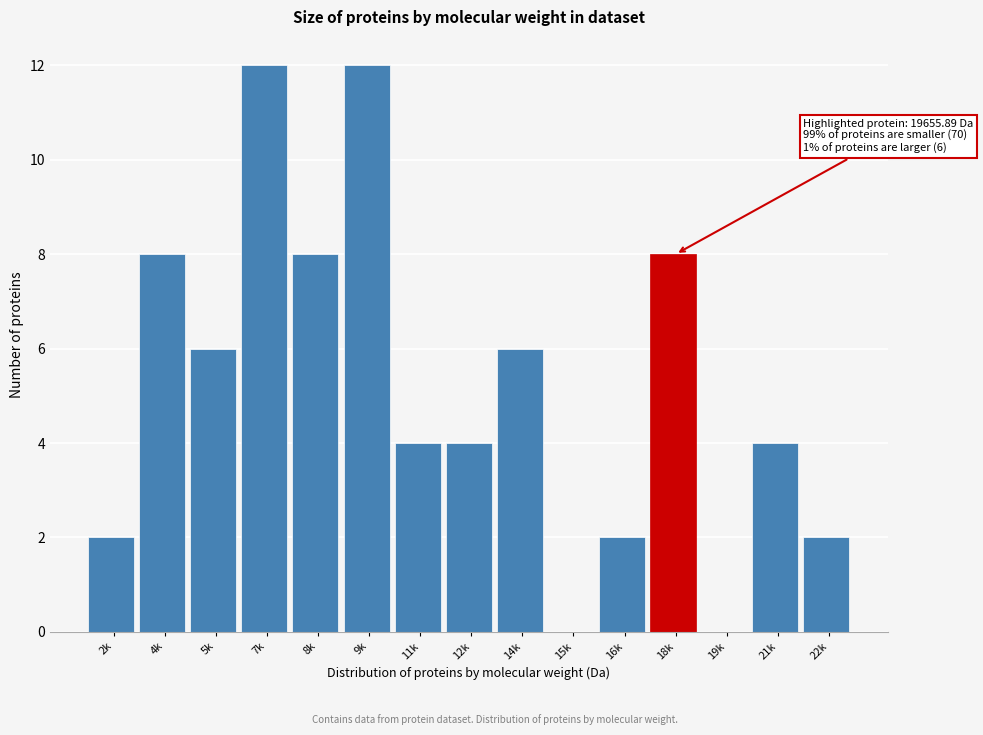

Reading left to right, transcribe all the data shown in this chart.

2k=2	4k=8	5k=6	7k=12	8k=8	9k=12	11k=4	12k=4	14k=6	15k=0	16k=2	18k=8	19k=0	21k=4	22k=2